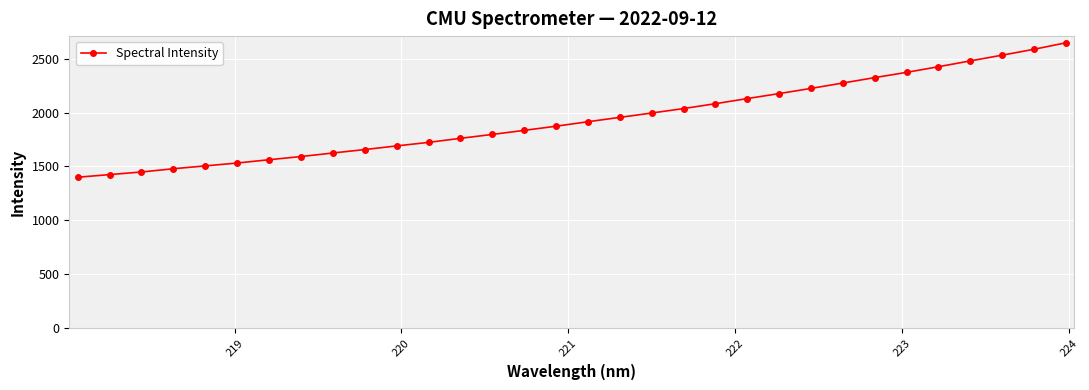

What is the smallest value displayed?

1399.8